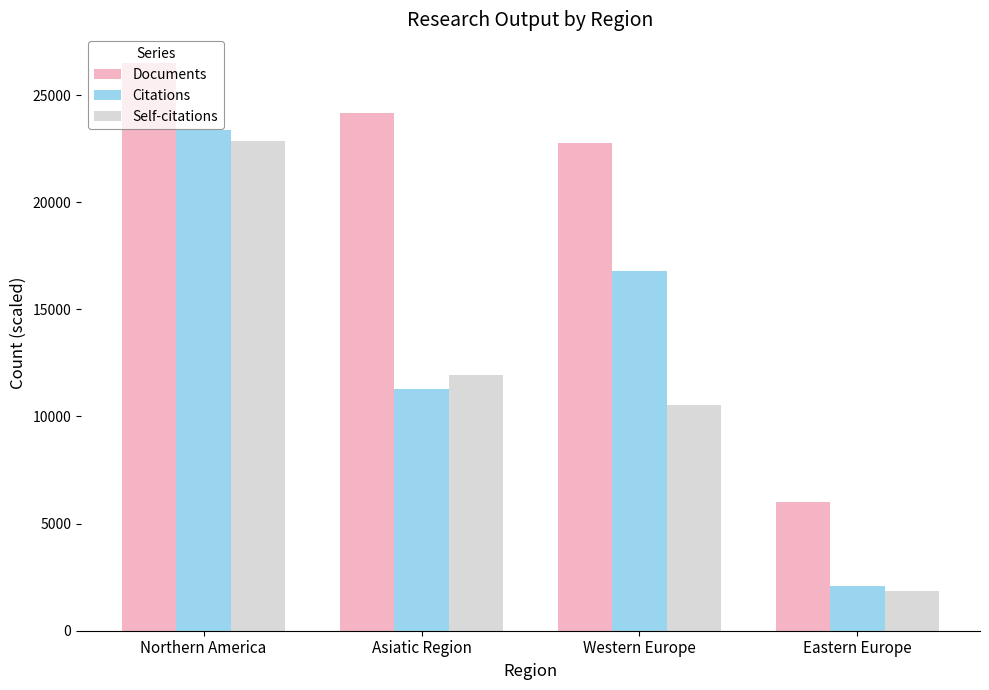

Reading left to right, transcribe all the data shown in this chart.

Documents: 26513	24178	22743	5991
Citations: 23363	11260	16802	2087
Self-citations: 22845	11917	10528	1851